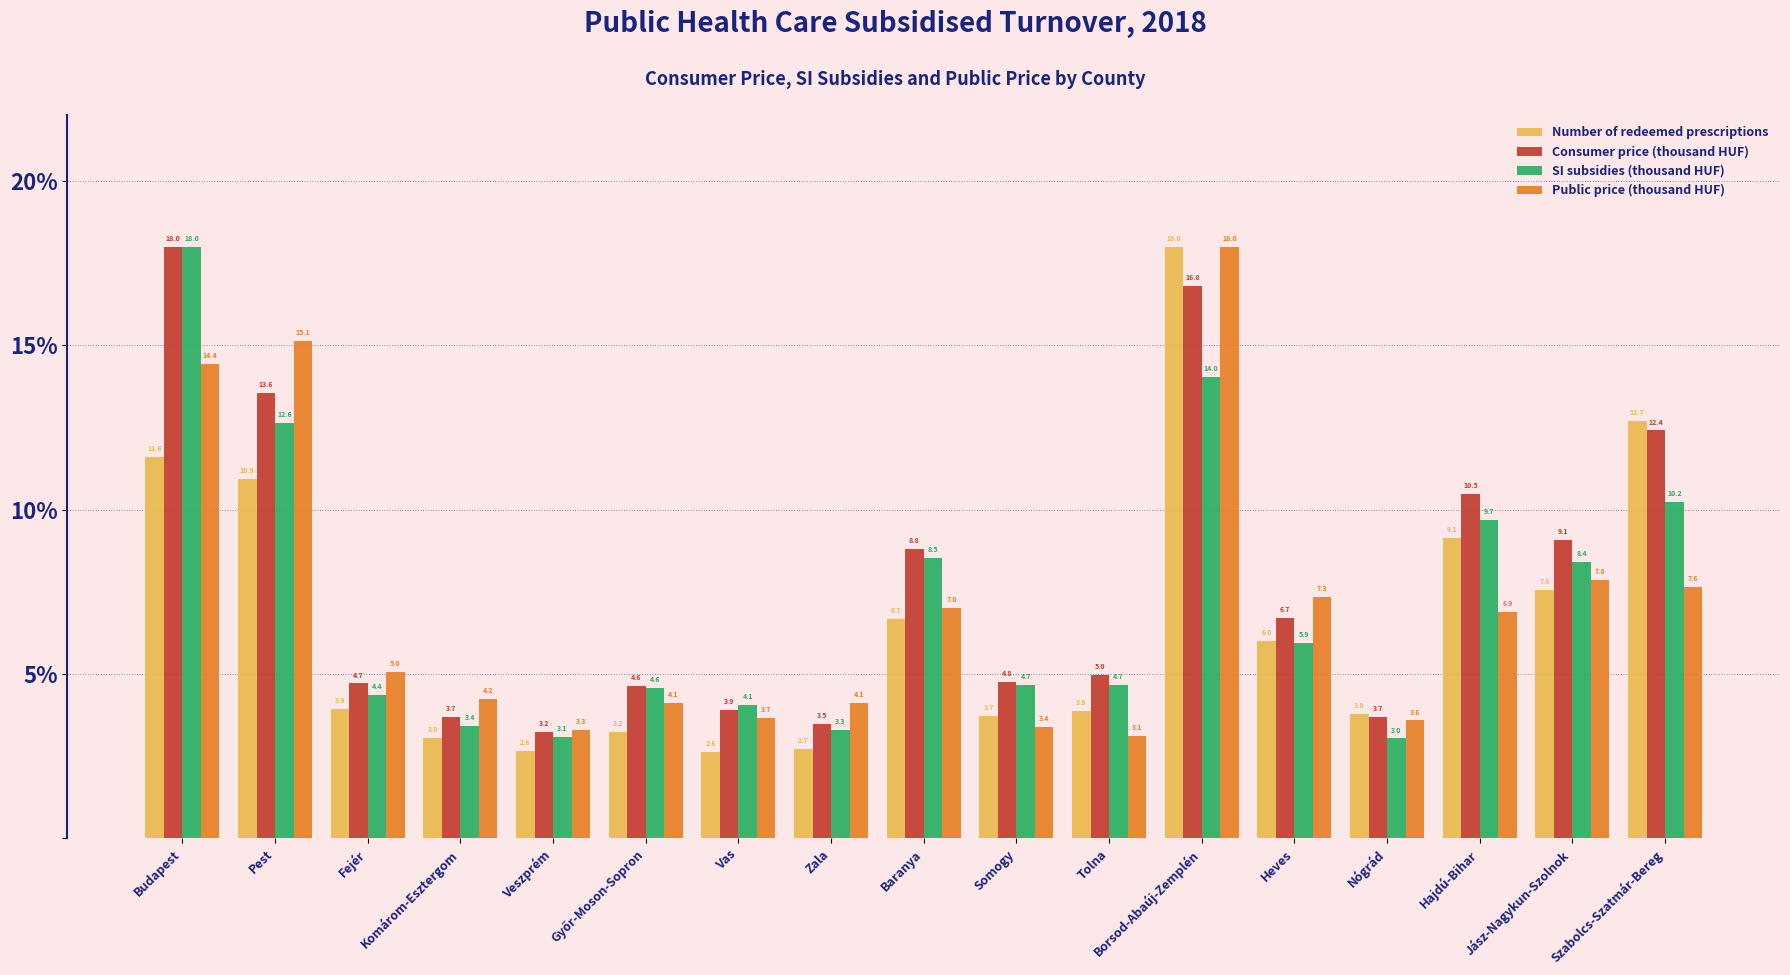

What is the approximate value of Consumer price (thousand HUF) at Somogy?

4.8